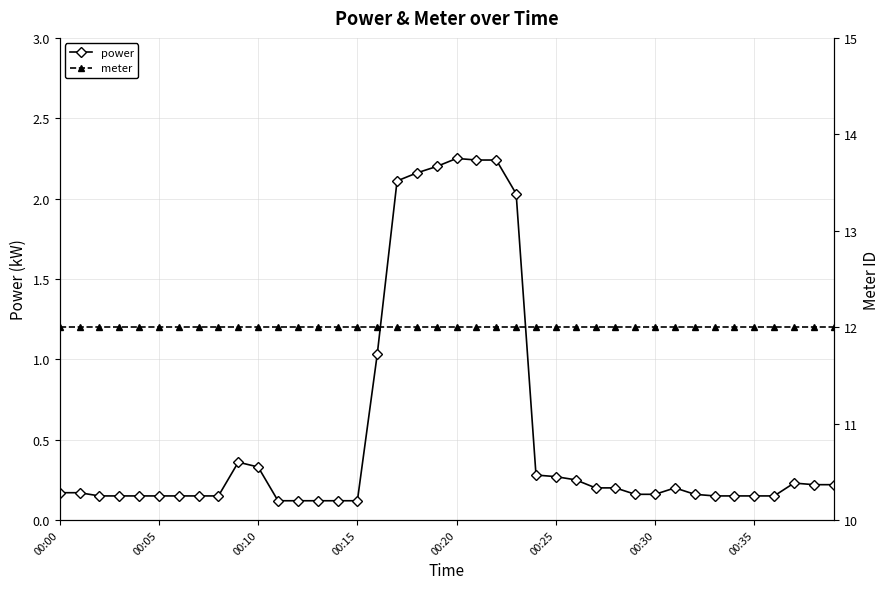

What are all the series names shown in the legend?

power, meter